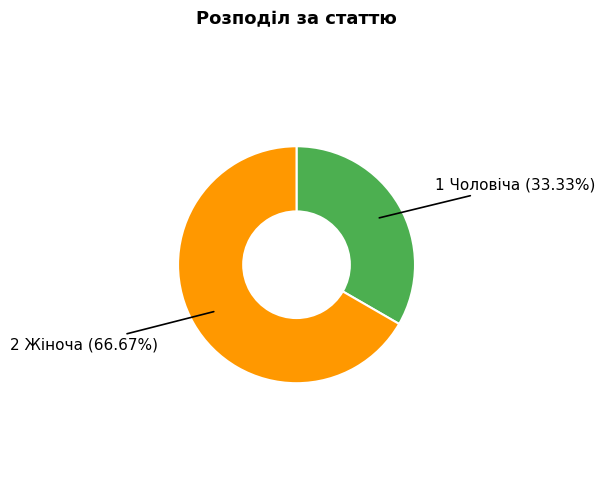

To the nearest percent, what is the average slice percentage?

50%